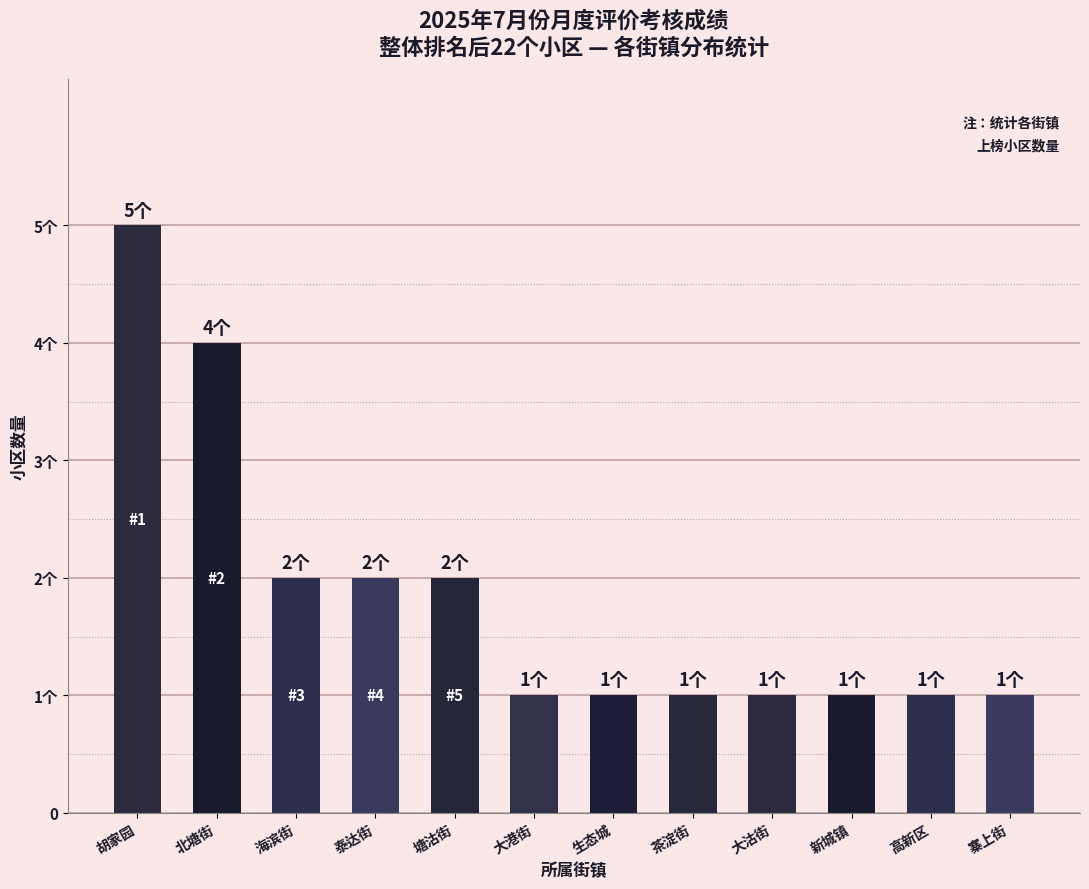

Reading left to right, transcribe all the data shown in this chart.

胡家园=5	北塘街=4	海滨街=2	泰达街=2	塘沽街=2	大港街=1	生态城=1	茶淀街=1	大沽街=1	新城镇=1	高新区=1	寨上街=1